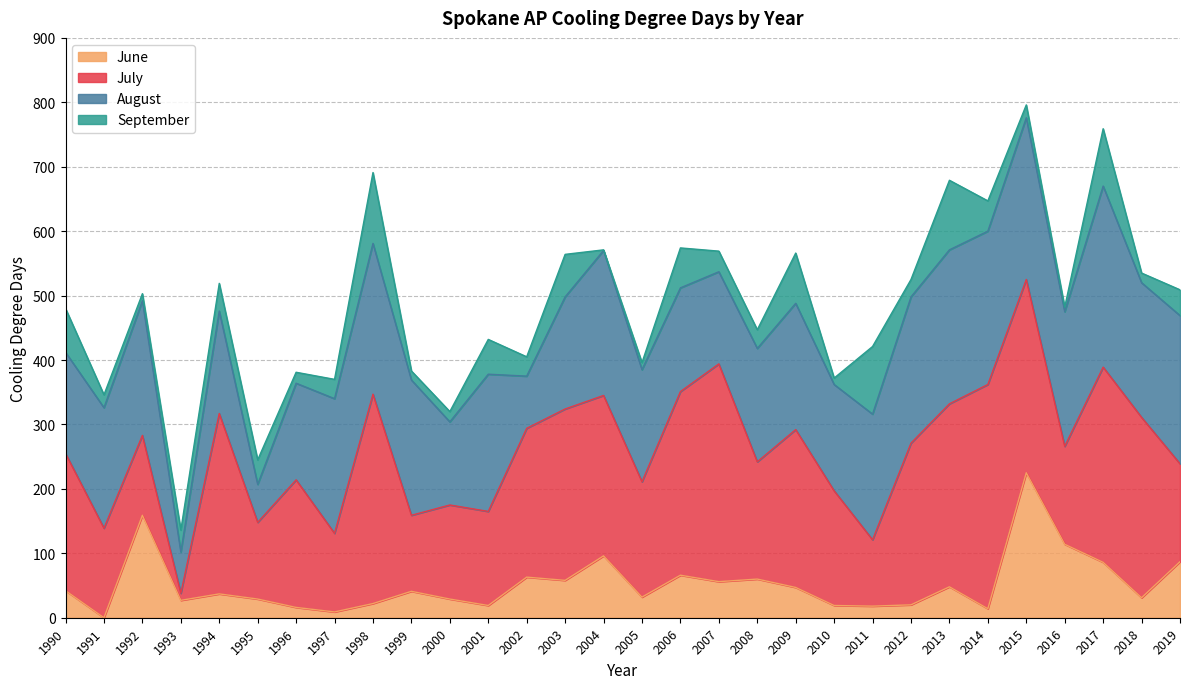

What is the total value across all series at 1990?

480